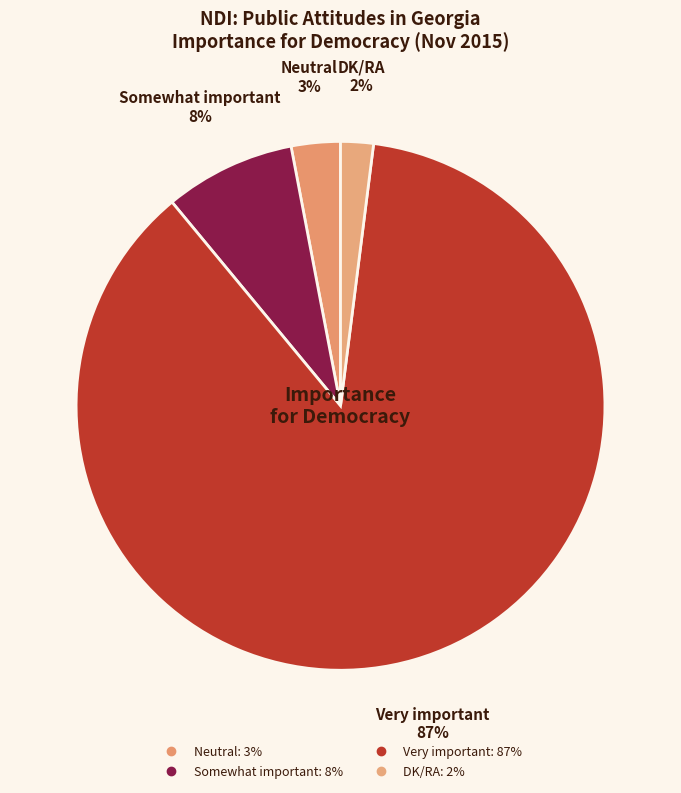

Count the number of slices in the pie.

4